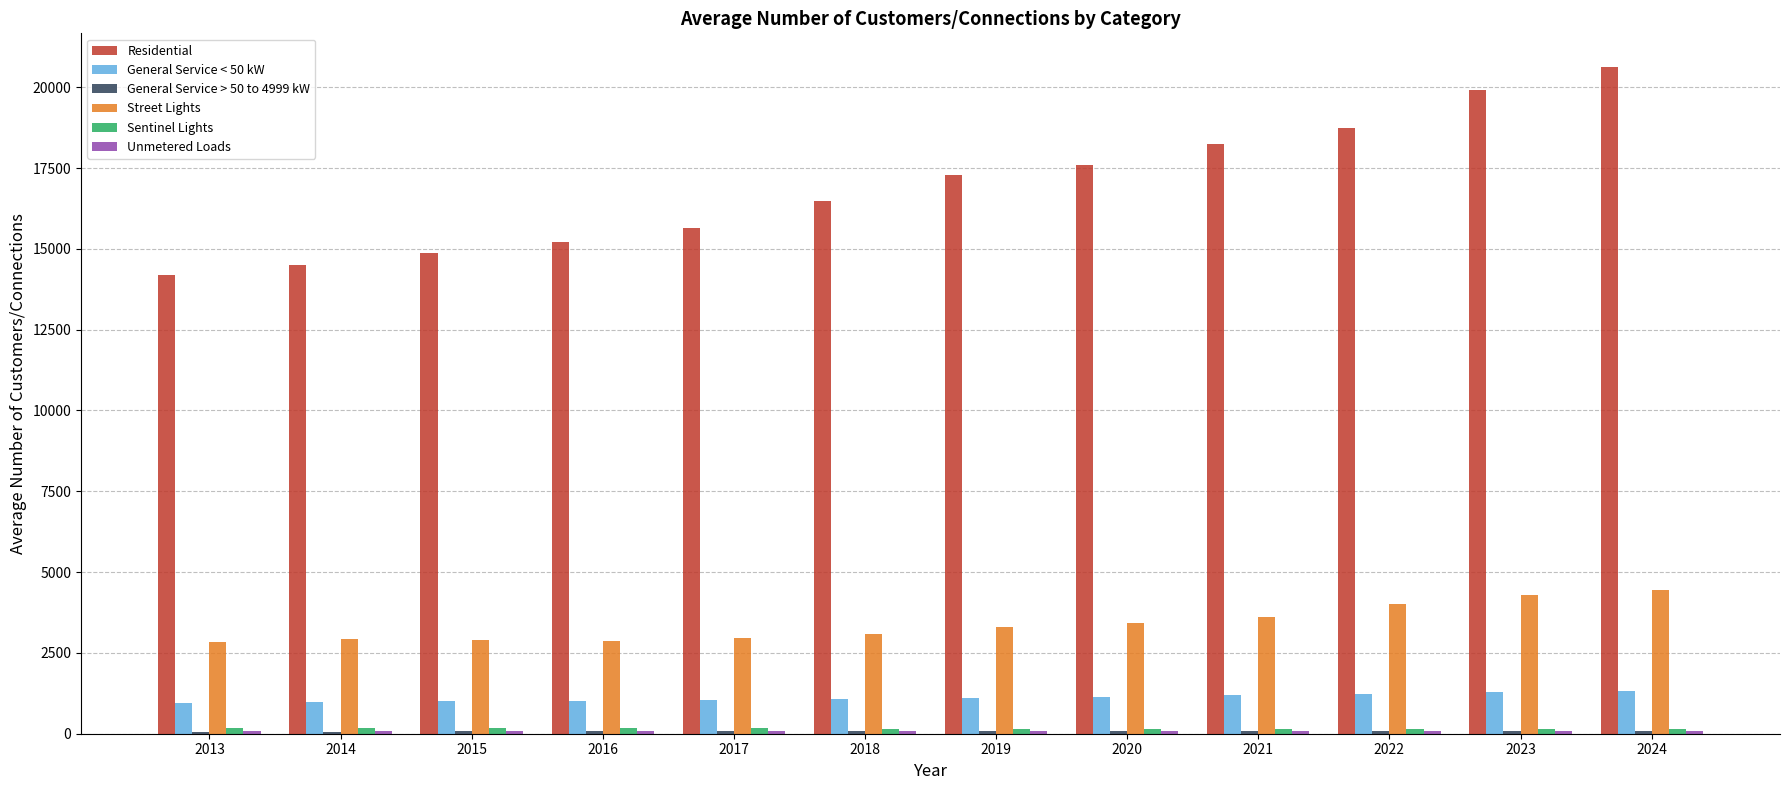

What is the sum of all Residential values?

203305.5